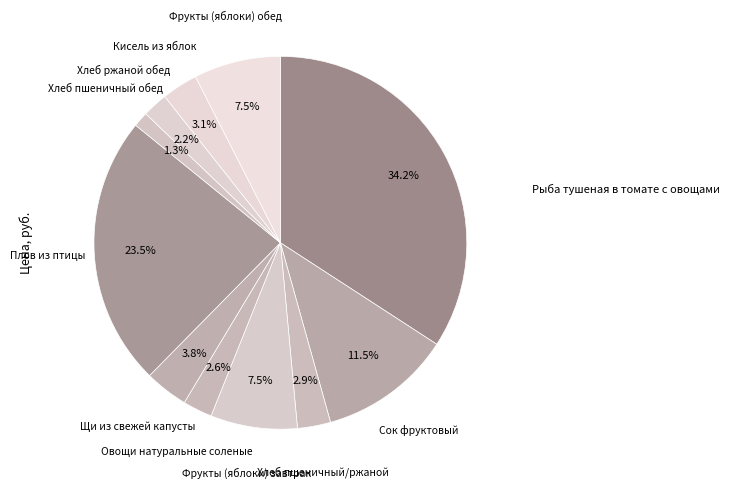

Is there a majority slice in this chart?

No